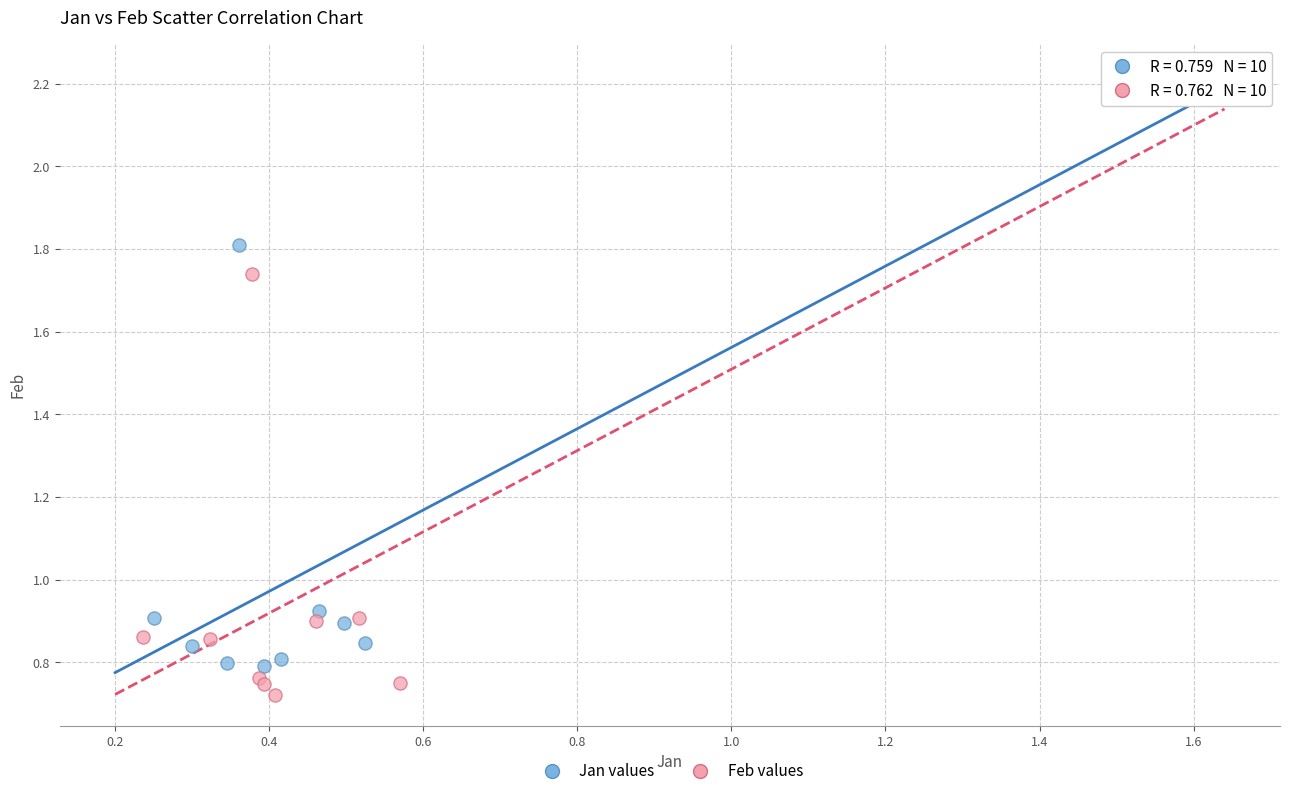

Which series has the largest Y range (max minus min)?

Feb values